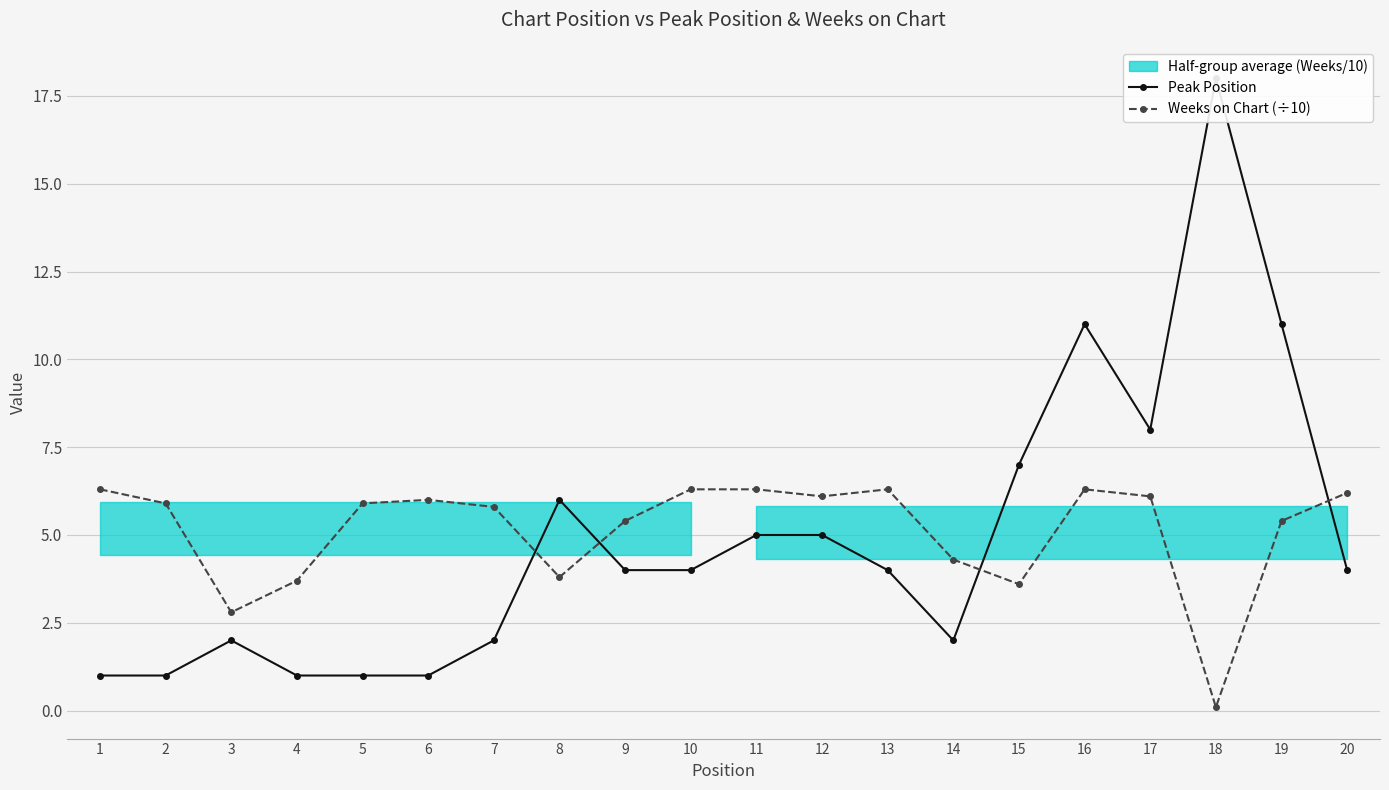

What is the sum of all Peak Position values?

98.0